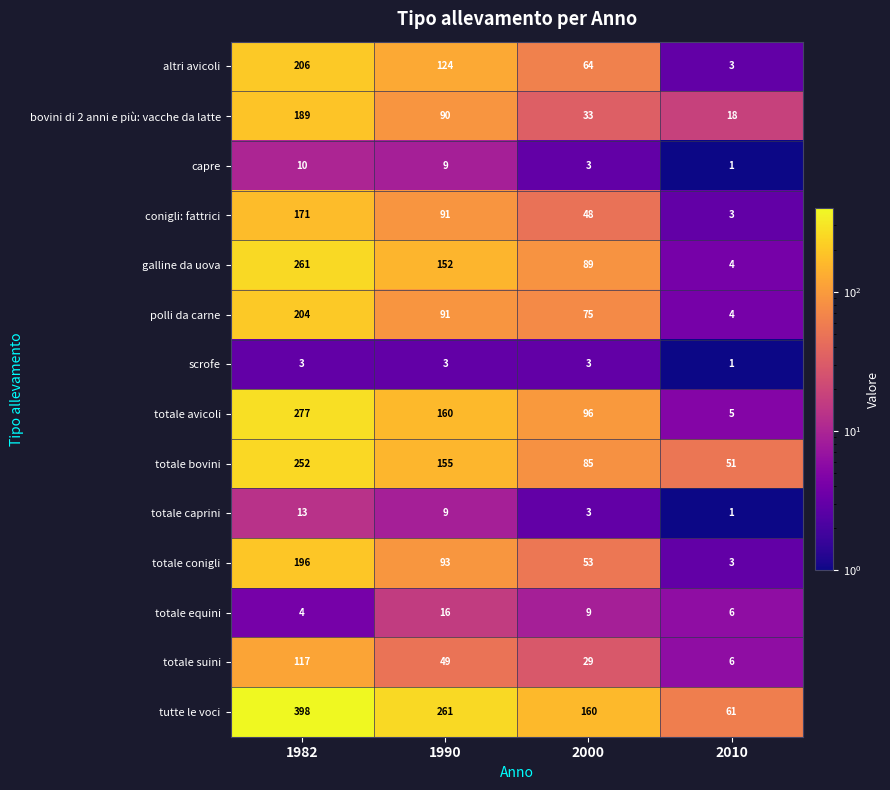

Which series has the largest range (max minus min)?

tutte le voci